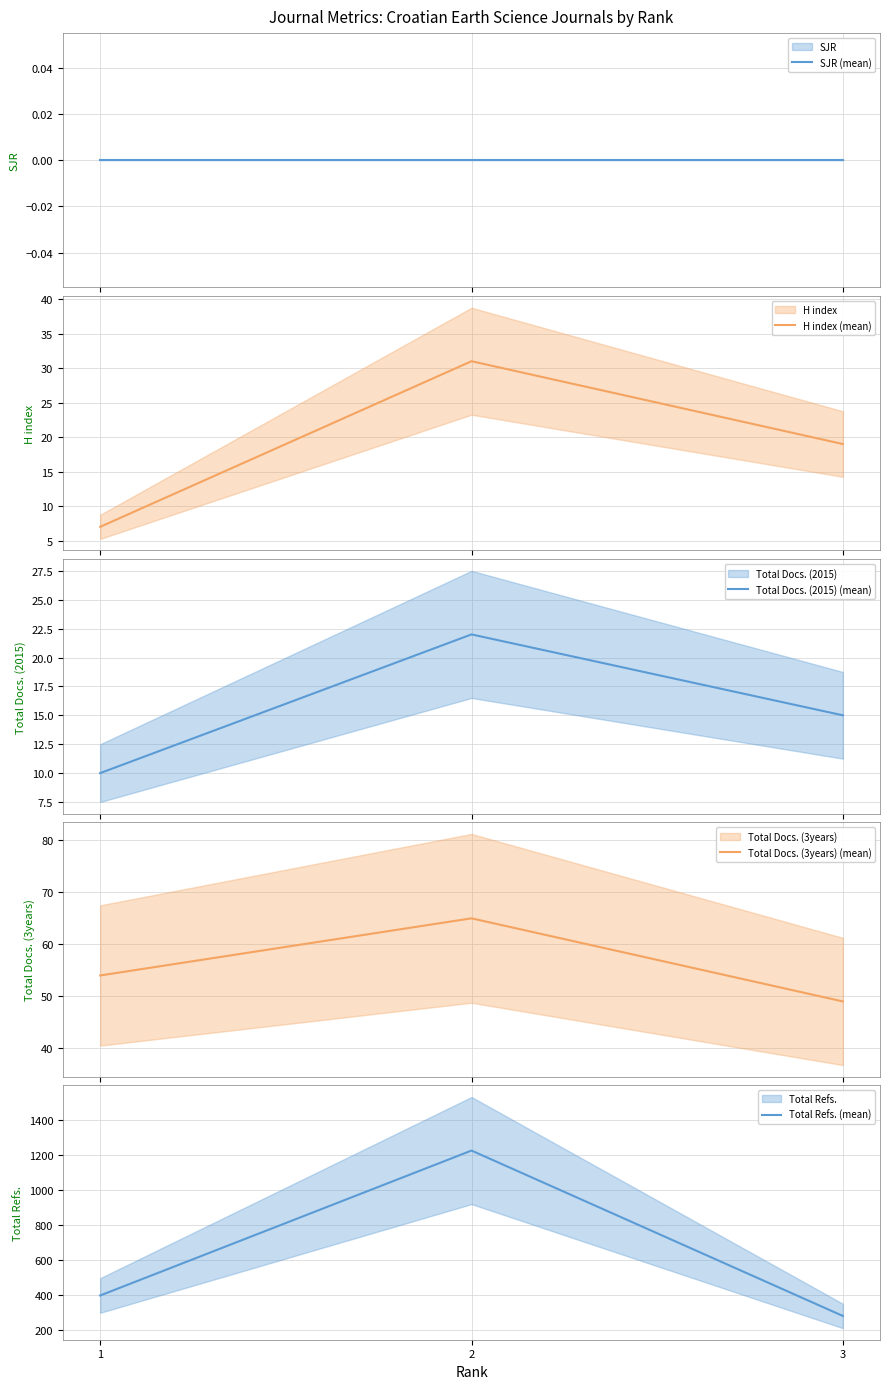

What is the difference between the Total Refs. (mean) values at 1 and 3?

117